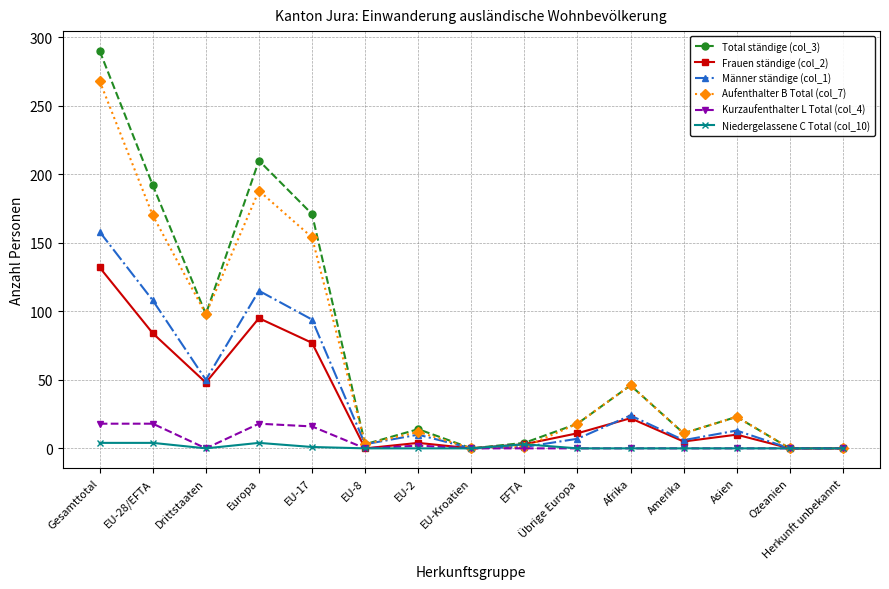

True or false: Total ständige (col_3) has a value of 83 at Europa.

False